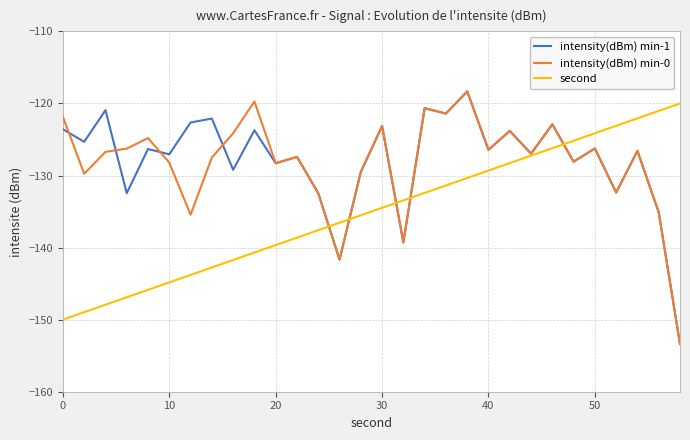

How many lines are shown in the chart?

3